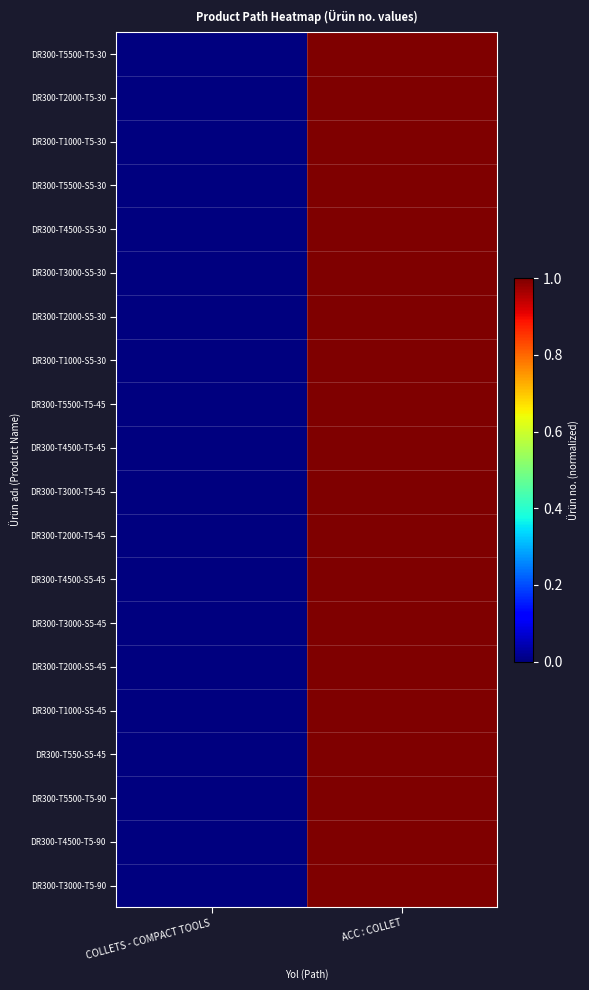

How many data points does each series have?

2